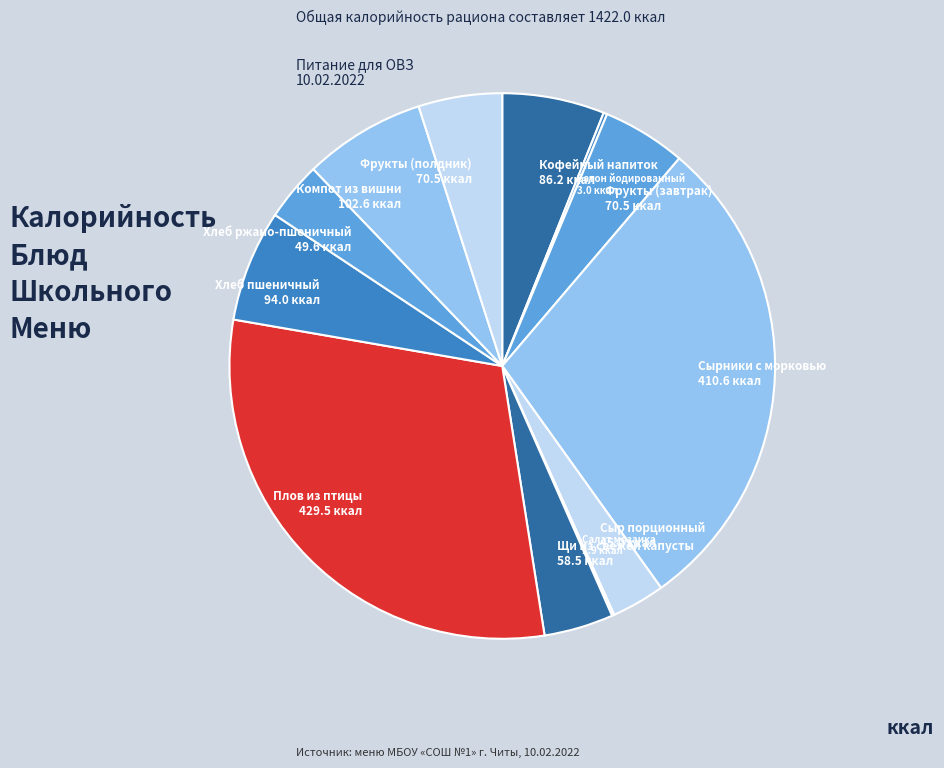

True or false: Плов из птицы 429.5 ккал accounts for 30% of the total.

True